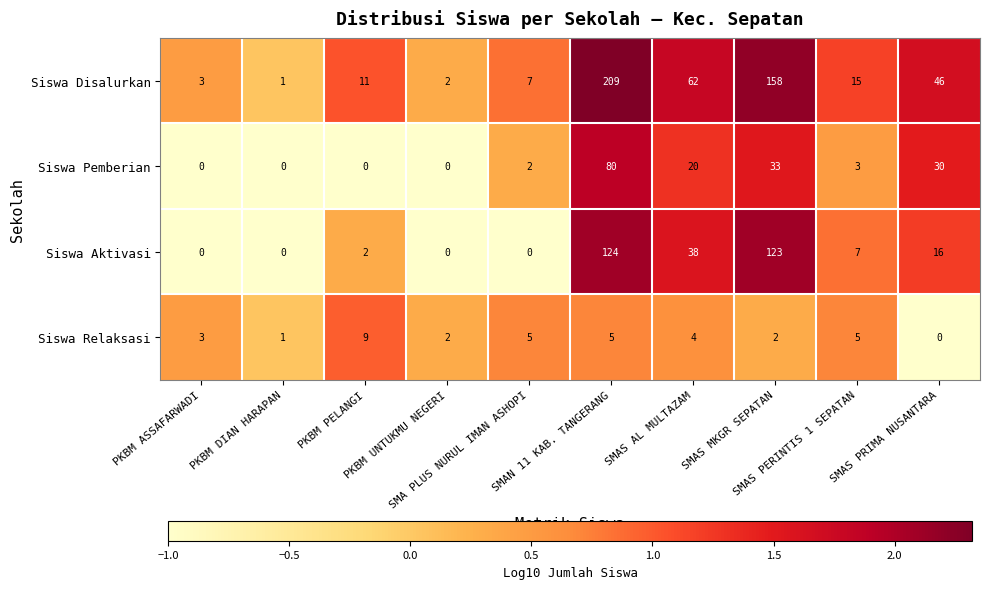

How many data points does each series have?

10